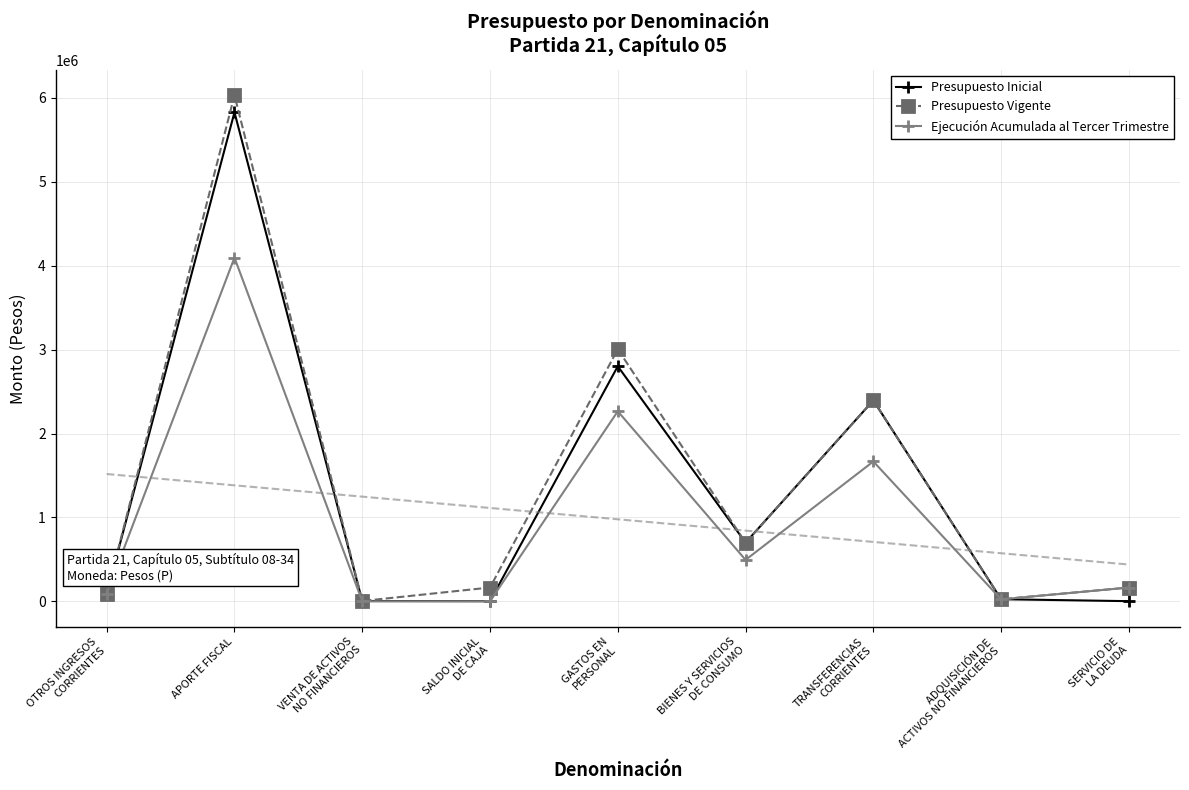

True or false: Ejecución Acumulada al Tercer Trimestre and Presupuesto Vigente intersect in this chart.

True